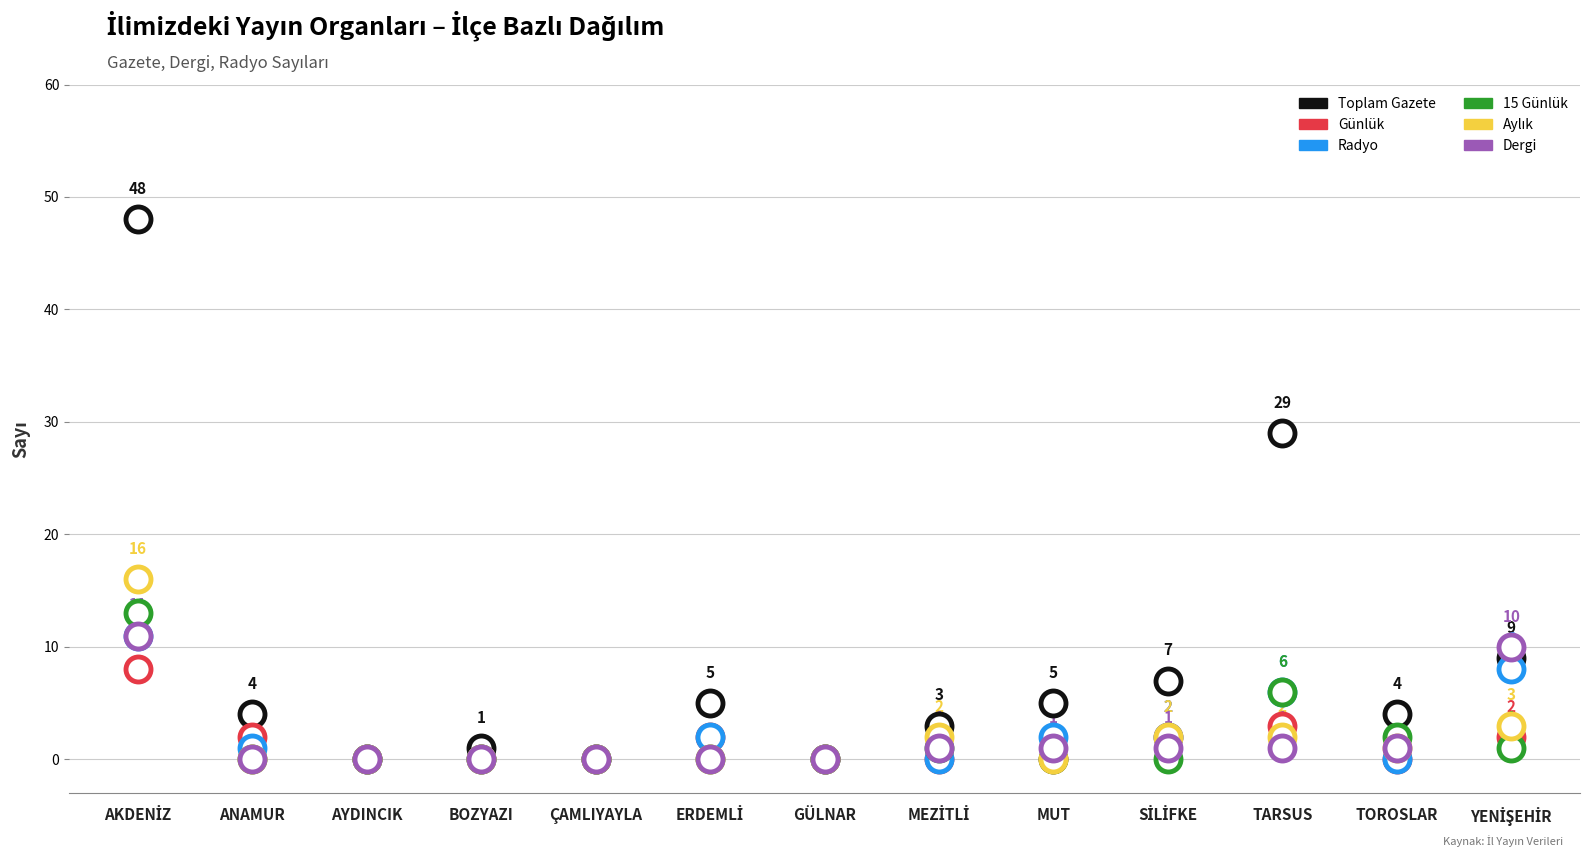

How many positive values does the Toplam Gazete series have?

10